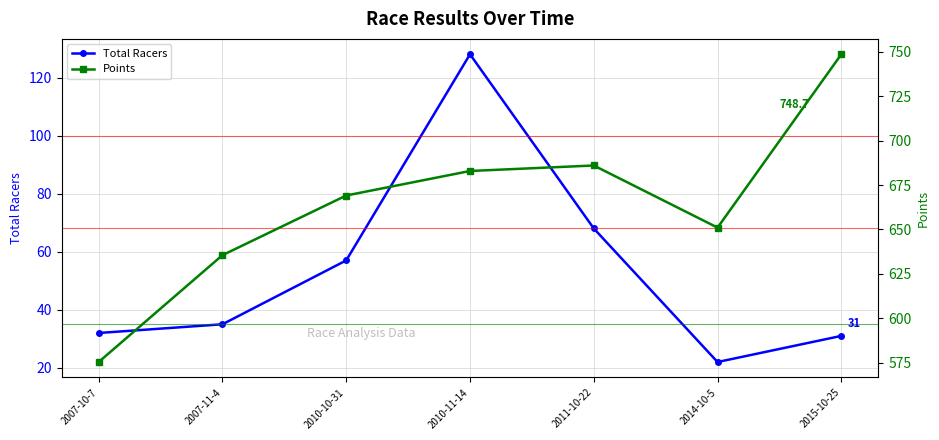

Is the value of Points at 2010-11-14 greater than the value of Total Racers at 2007-11-4?

Yes